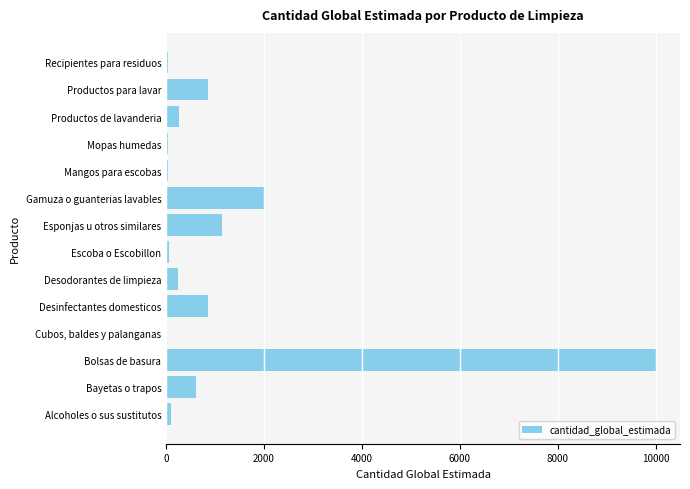

How many distinct data groups are displayed?

1